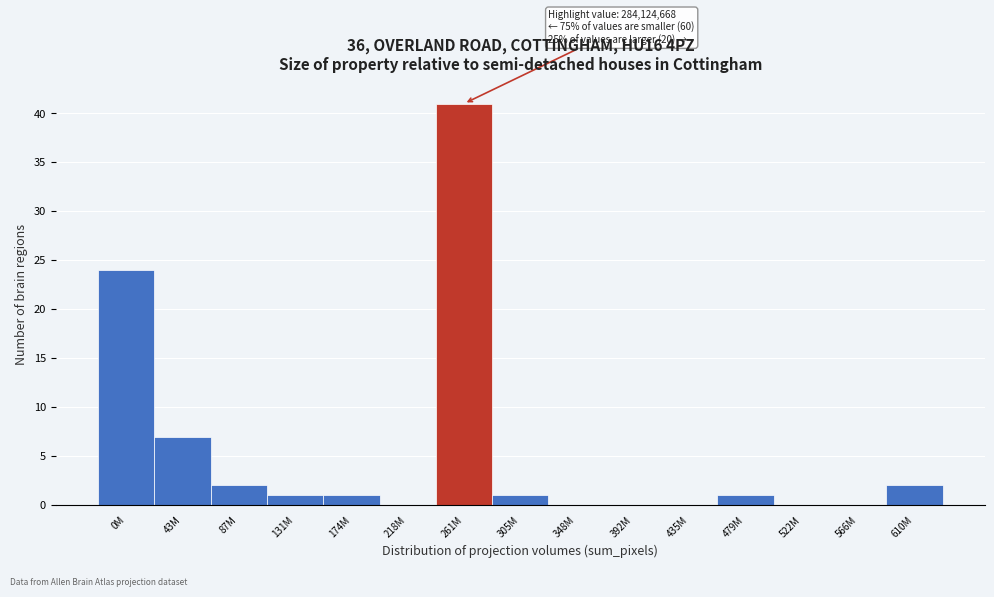

Reading left to right, extract all data points from this chart.

0M=24	43M=7	87M=2	131M=1	174M=1	218M=0	261M=41	305M=1	348M=0	392M=0	435M=0	479M=1	522M=0	566M=0	610M=2